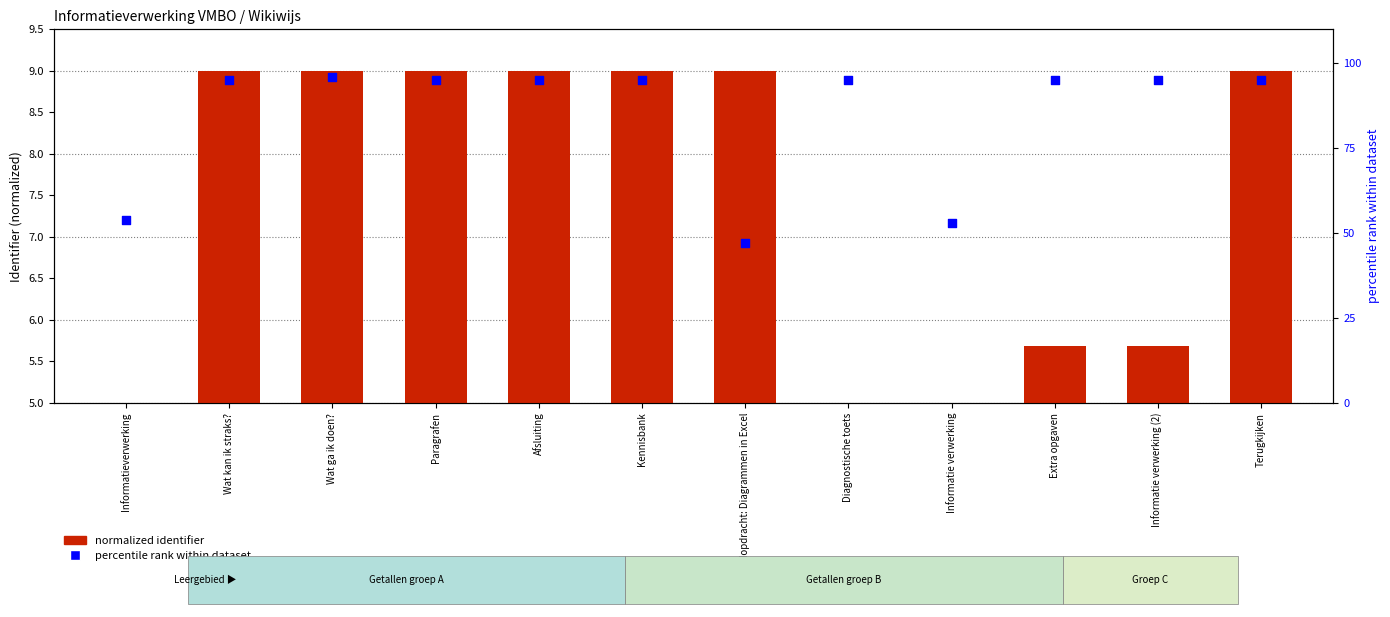

At how many categories does at least one series exceed 16?

12